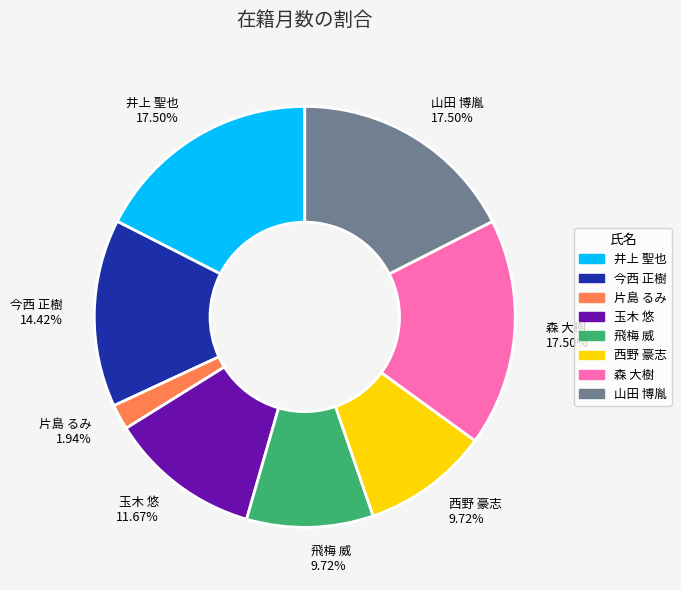

Do 飛梅 威 and 西野 豪志 together represent more than half of the pie?

No